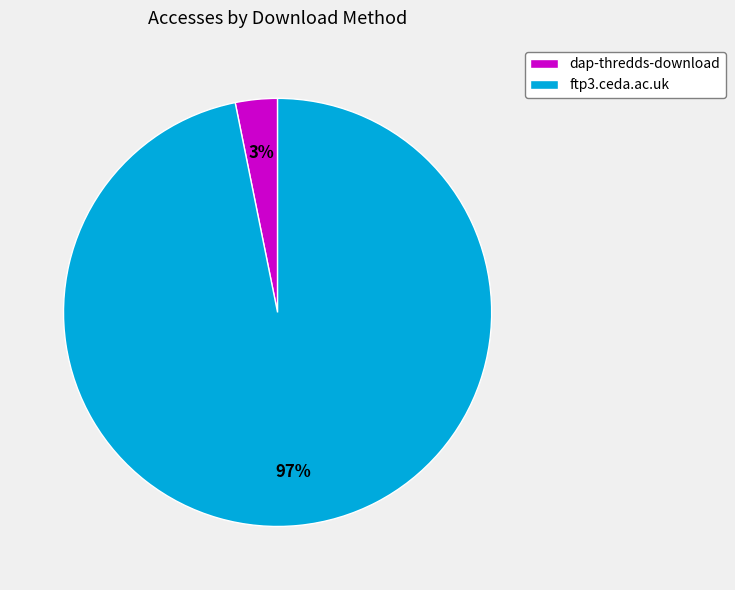

Which category has the smallest portion of the pie?

dap-thredds-download